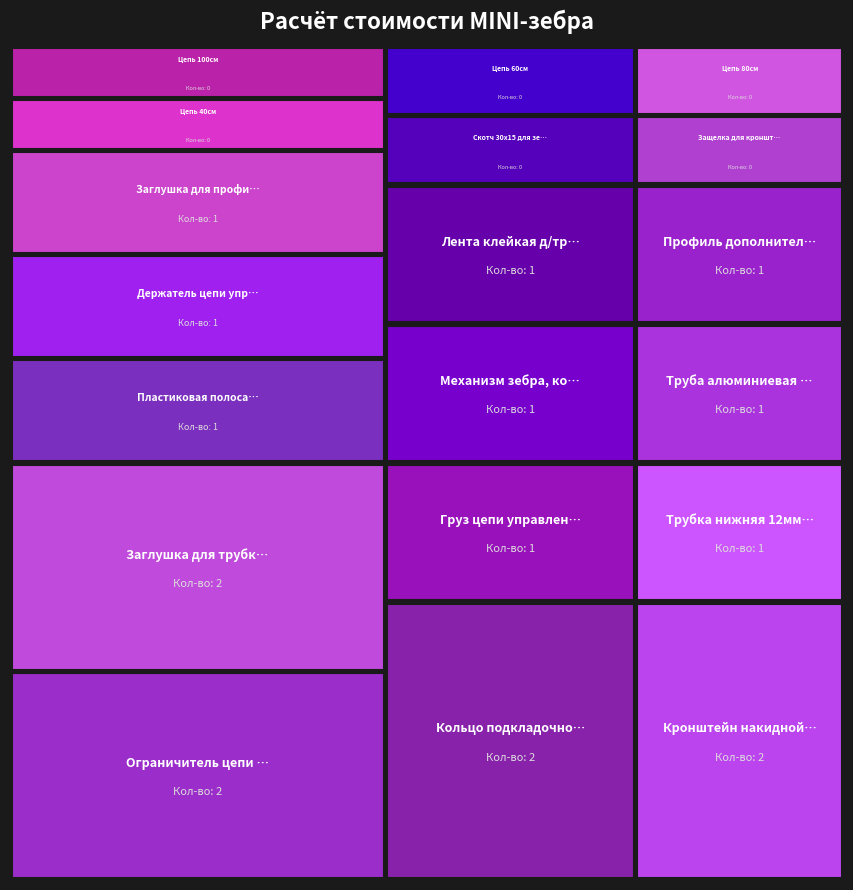

Reading left to right, what are all the values shown in this chart?

Груз цепи управления, шт.: Кол-во=1	Сумма=0
Трубка нижняя 12мм, зебра: Кол-во=1	Сумма=0
Пластиковая полоса-фиксатор клейкая 7мм: Кол-во=1	Сумма=0
Механизм зебра, комплект: Кол-во=1	Сумма=0
Труба алюминиевая 19мм, м: Кол-во=1	Сумма=0
Ограничитель цепи управления, шт.: Кол-во=2	Сумма=0
Держатель цепи управления, шт.: Кол-во=1	Сумма=0
Лента клейкая д/трубы 12мм, м: Кол-во=1	Сумма=0
Кольцо подкладочное универсальное: Кол-во=2	Сумма=0
Скотч 30х15 для зебры: Кол-во=0	Сумма=0
Защелка для кронштейна накидного: Кол-во=0	Сумма=0
Кронштейн накидной, регулируемый: Кол-во=2	Сумма=0
Заглушка для трубки нижней 12мм: Кол-во=2	Сумма=0
Профиль дополнительный зебра: Кол-во=1	Сумма=0
Заглушка для профиля доп. зебра: Кол-во=1	Сумма=0
Цепь 40см: Кол-во=0	Сумма=0
Цепь 60см: Кол-во=0	Сумма=0
Цепь 80см: Кол-во=0	Сумма=0
Цепь 100см: Кол-во=0	Сумма=0